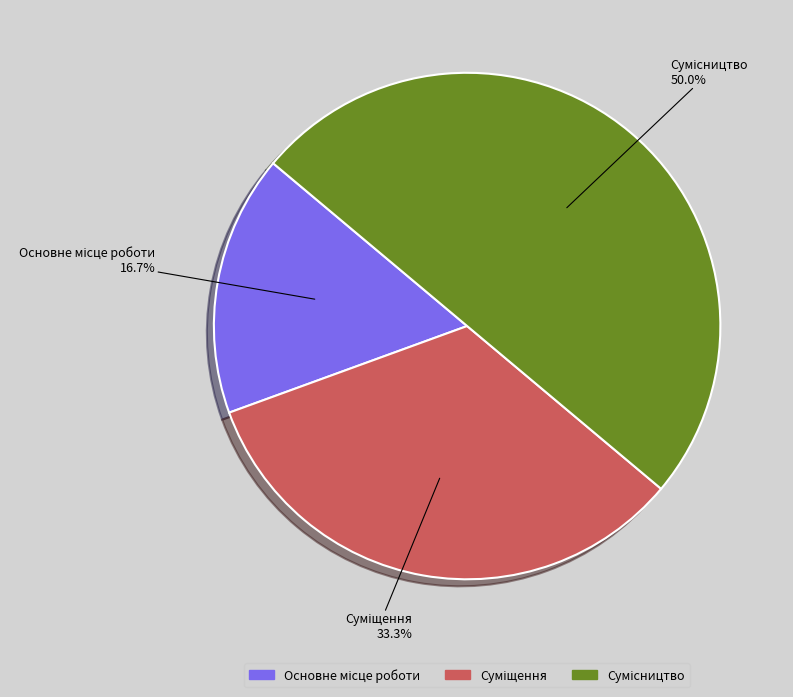

How many segments does this pie chart have?

3